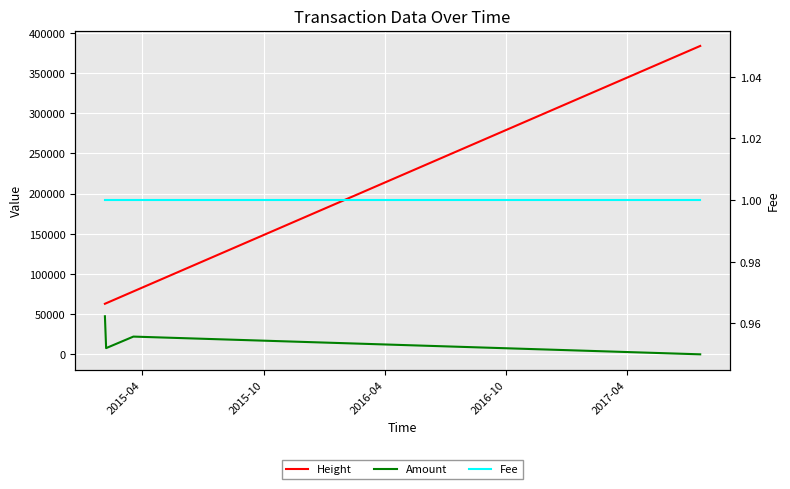

True or false: Fee and Height cross at least once.

False